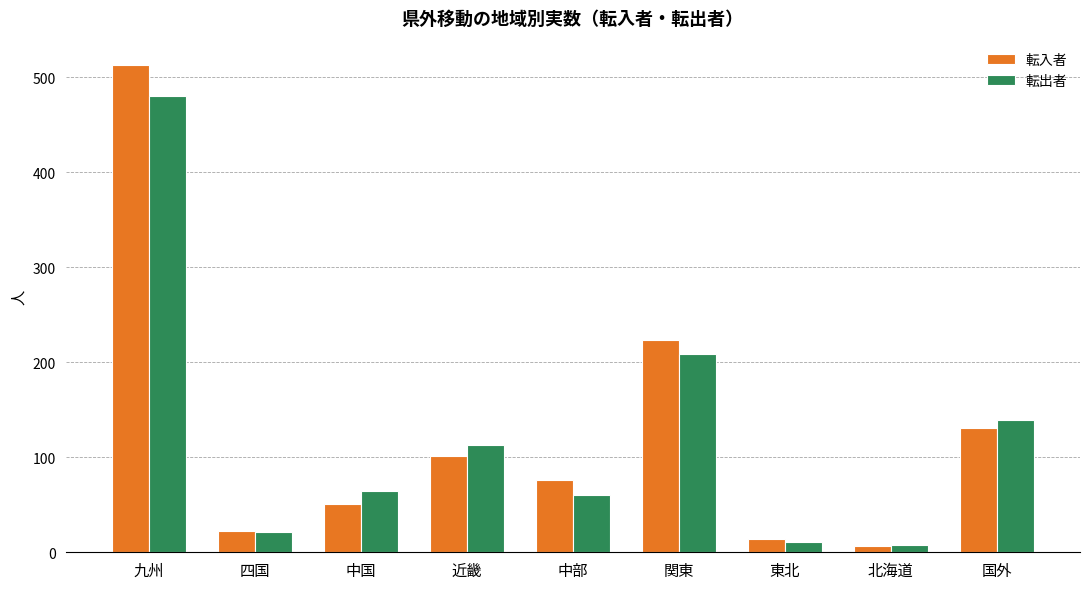

How many values in the 転入者 series are below 76?

4